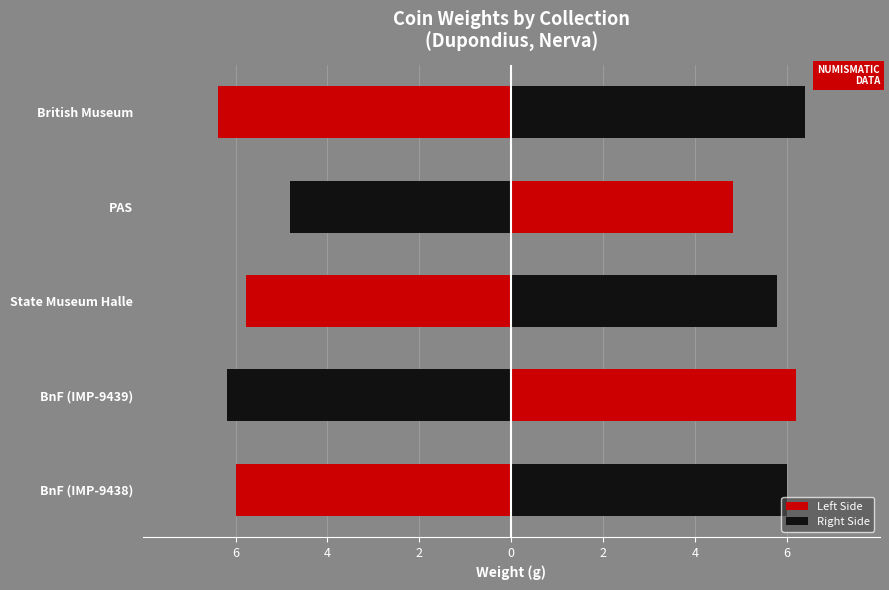

What value does the Right Side series have at State Museum Halle?

5.8